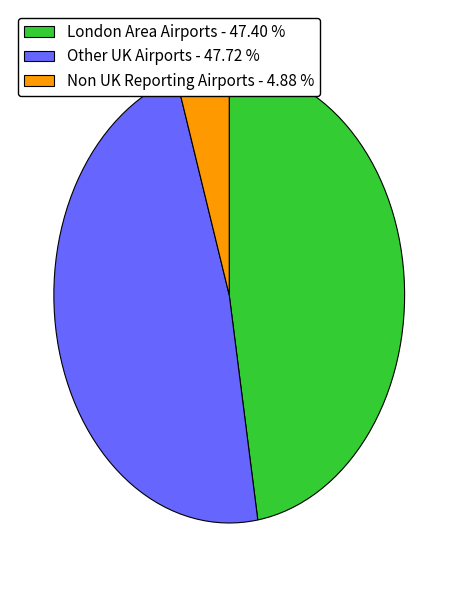

How many segments does this pie chart have?

3